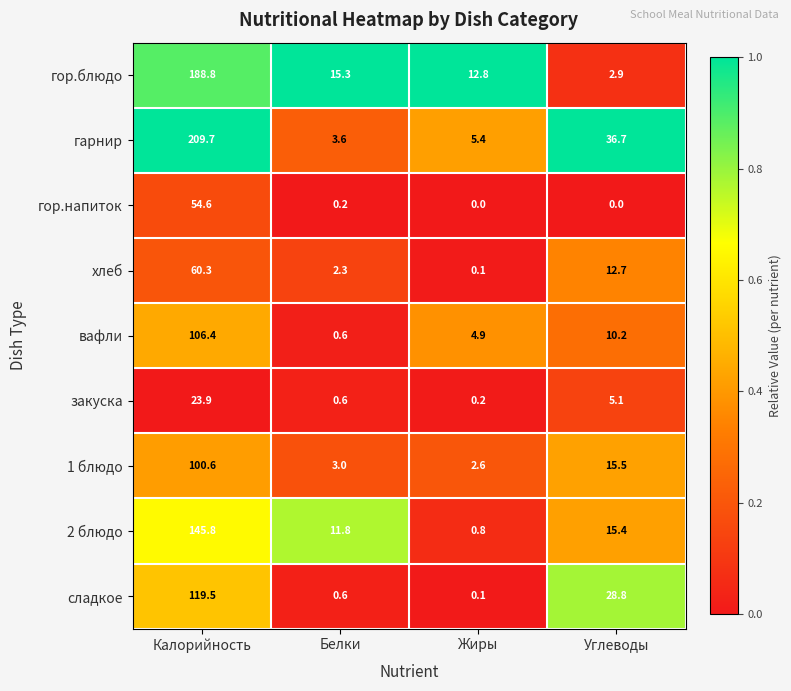

What is the approximate value of закуска at Белки?

0.6